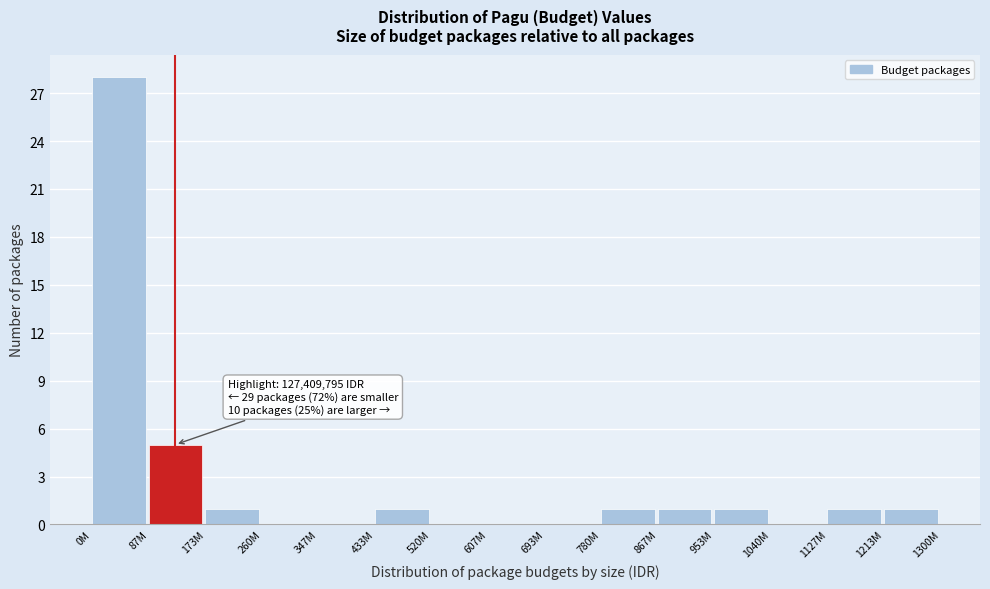

Reading left to right, extract all data points from this chart.

0M=28	87M=5	173M=1	260M=0	347M=0	433M=1	520M=0	607M=0	693M=0	780M=1	867M=1	953M=1	1040M=0	1127M=1	1213M=1